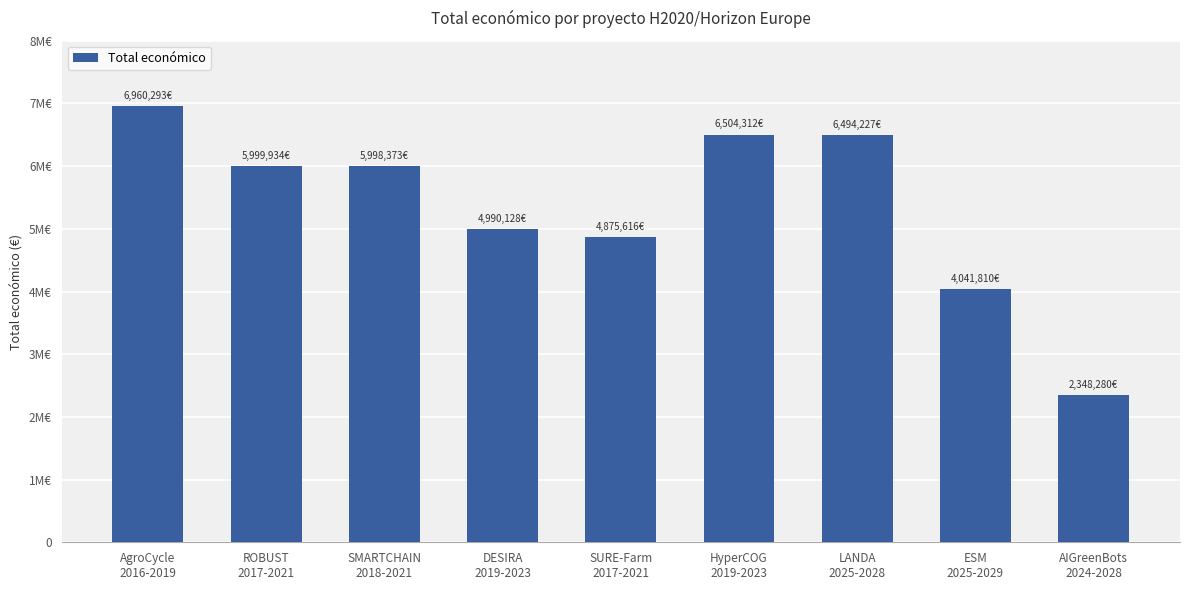

The value at LANDA
2025-2028 is 6494227. True or false?

True